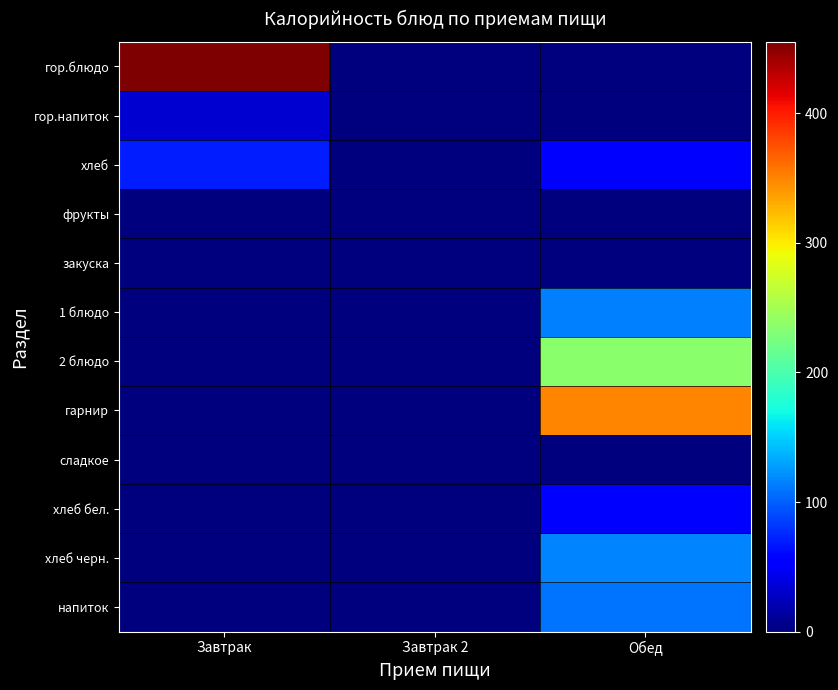

Which has a higher value, Завтрак 2 or Завтрак?

Завтрак